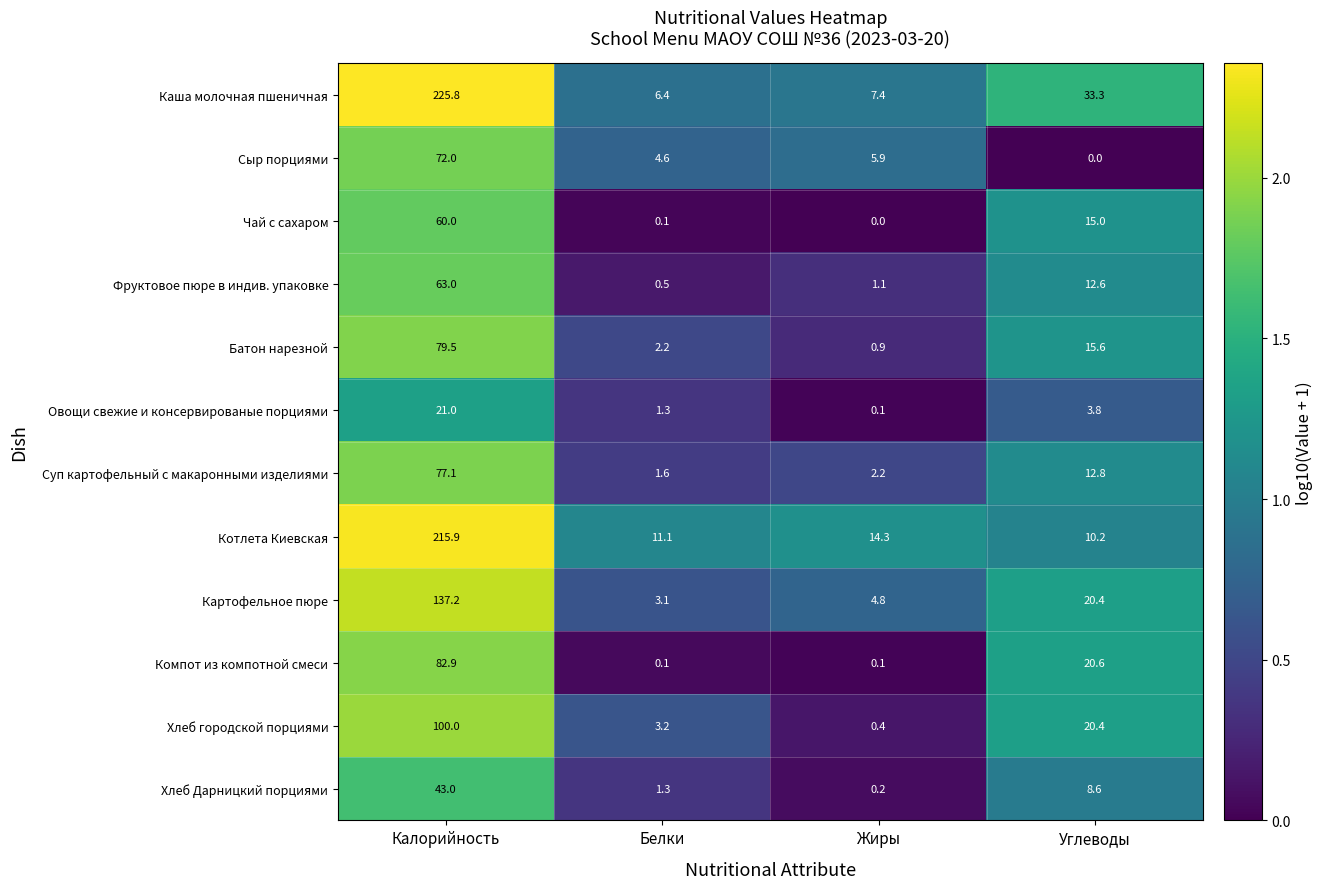

What is the greatest value displayed?

225.8